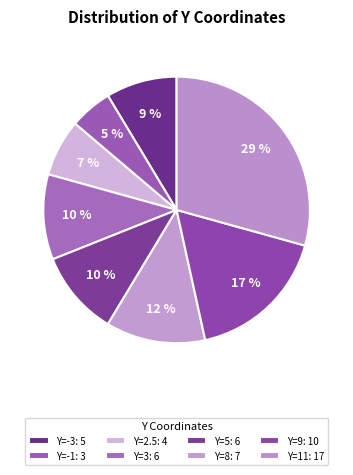

What percentage is NOT represented by Y=3?

89.7%